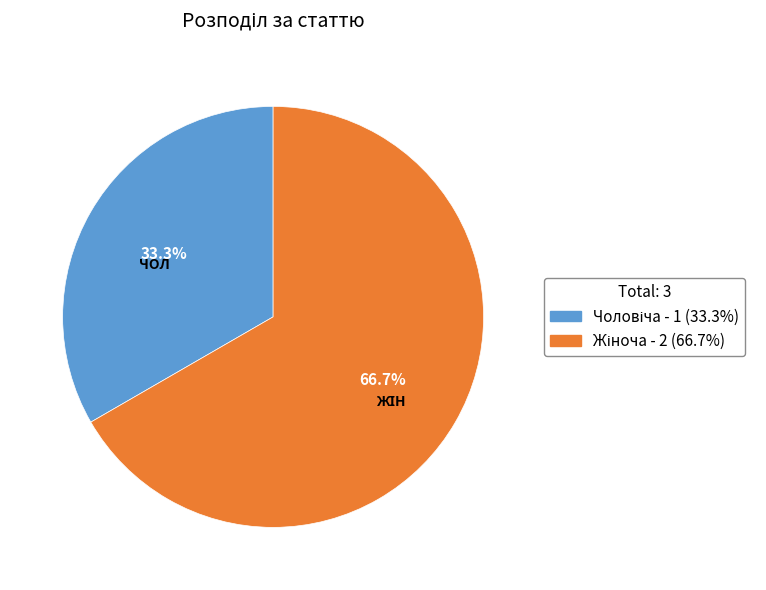

Is there a majority slice in this chart?

Yes